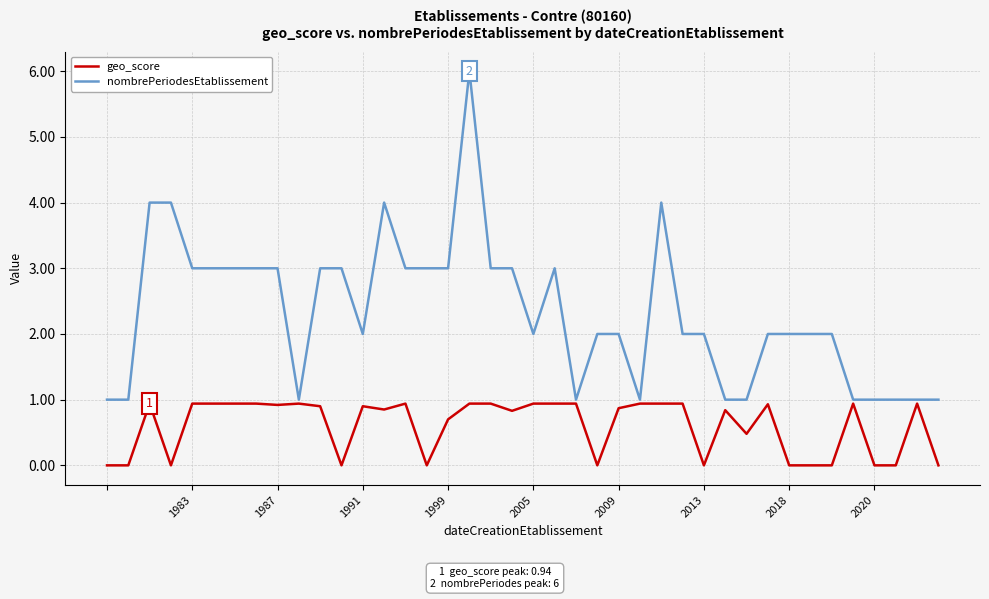

Which series has the largest total across all categories?

nombrePeriodesEtablissement